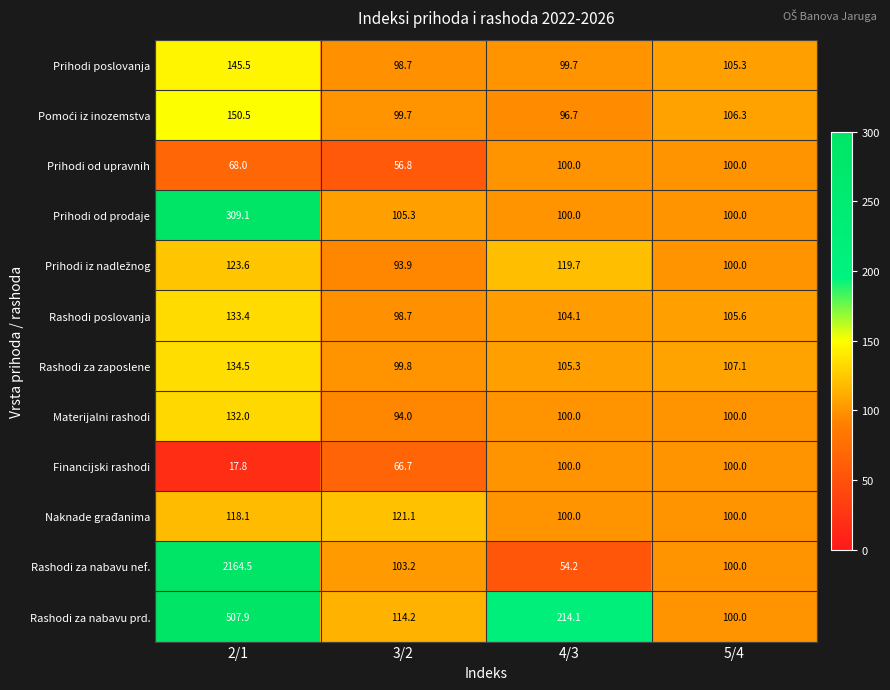

Which label corresponds to the largest value in the chart?

2/1